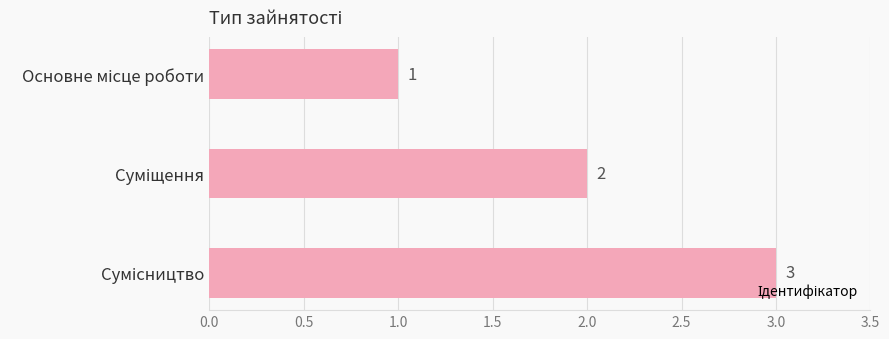

Does the chart contain any negative values?

No